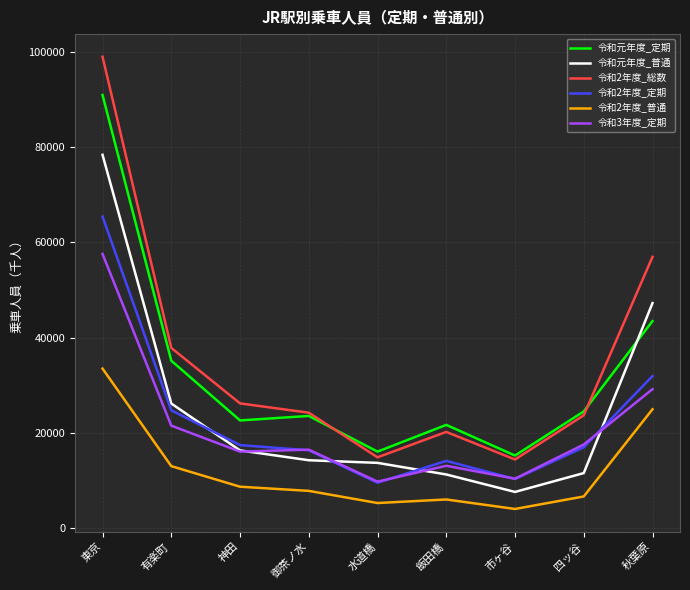

True or false: 令和3年度_定期 and 令和2年度_総数 cross at least once.

False